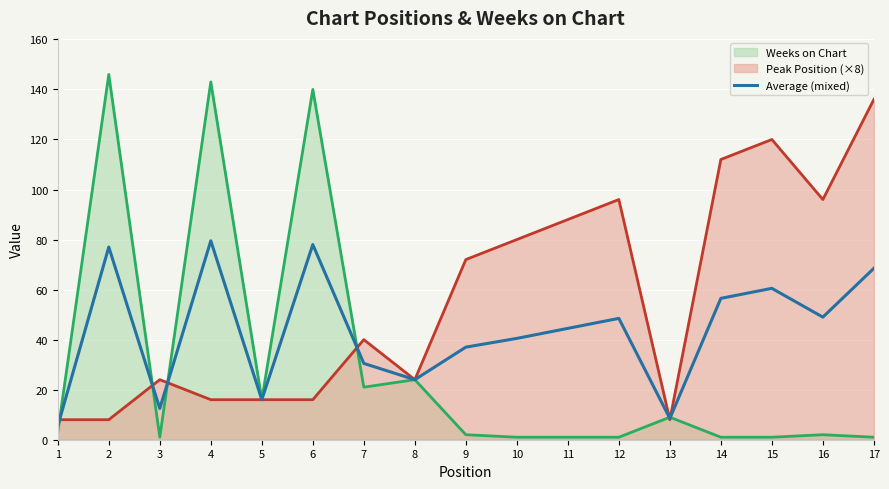

Where does the data first go above 44?

2